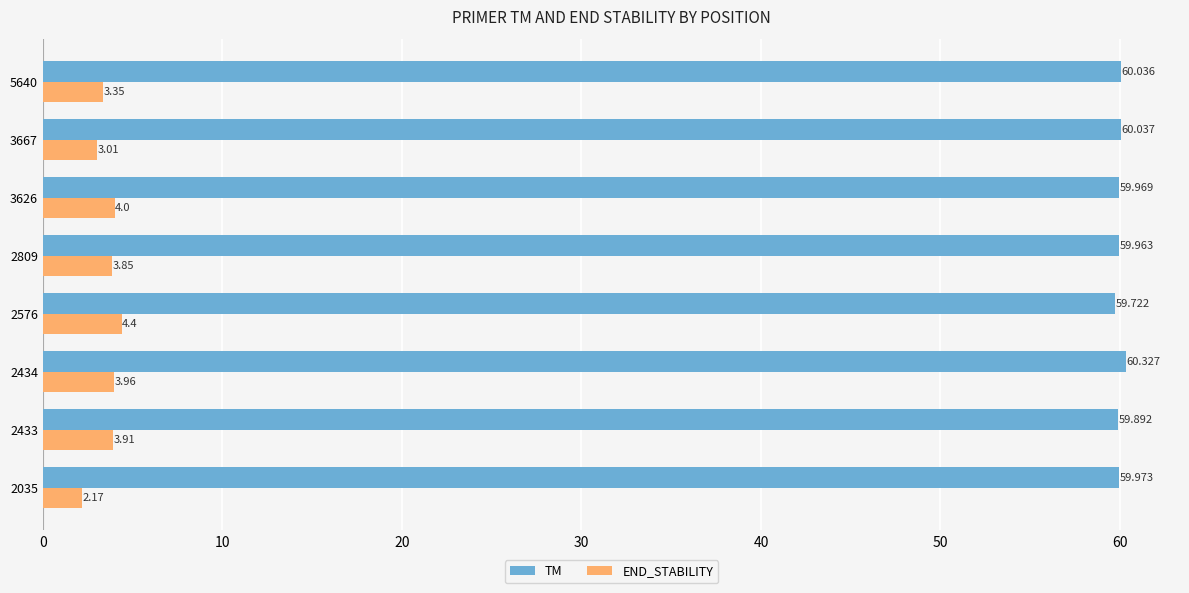

List the series in order of their overall mean, lowest first.

END_STABILITY, TM